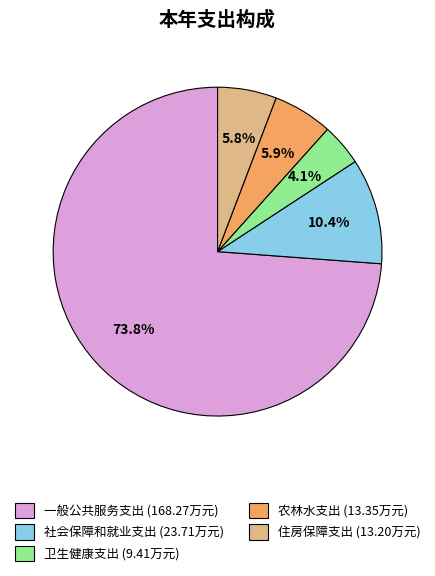

To the nearest percent, what is the difference between the 卫生健康支出 and 住房保障支出 slice percentages?

2%